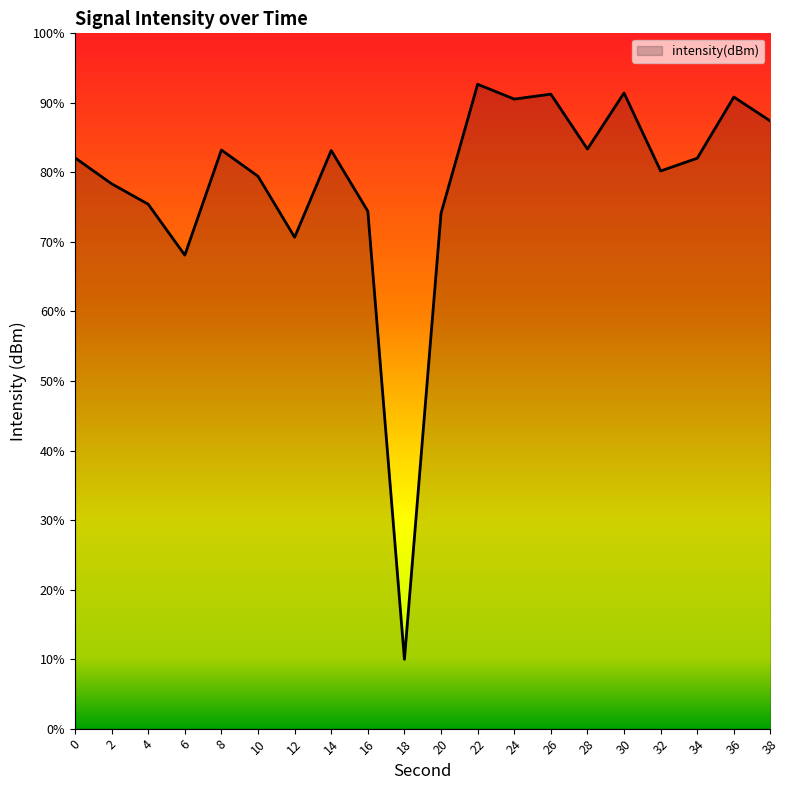

Rank the categories by value from highest to lowest.

22, 30, 26, 36, 24, 38, 28, 8, 14, 0, 34, 32, 10, 2, 4, 16, 20, 12, 6, 18